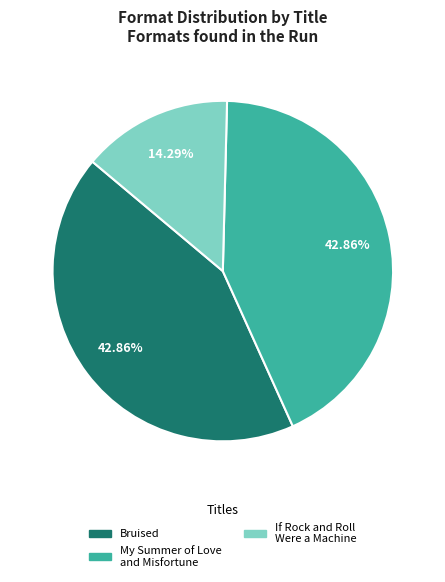

Combined, do Bruised and My Summer of Love and Misfortune account for over 50%?

Yes